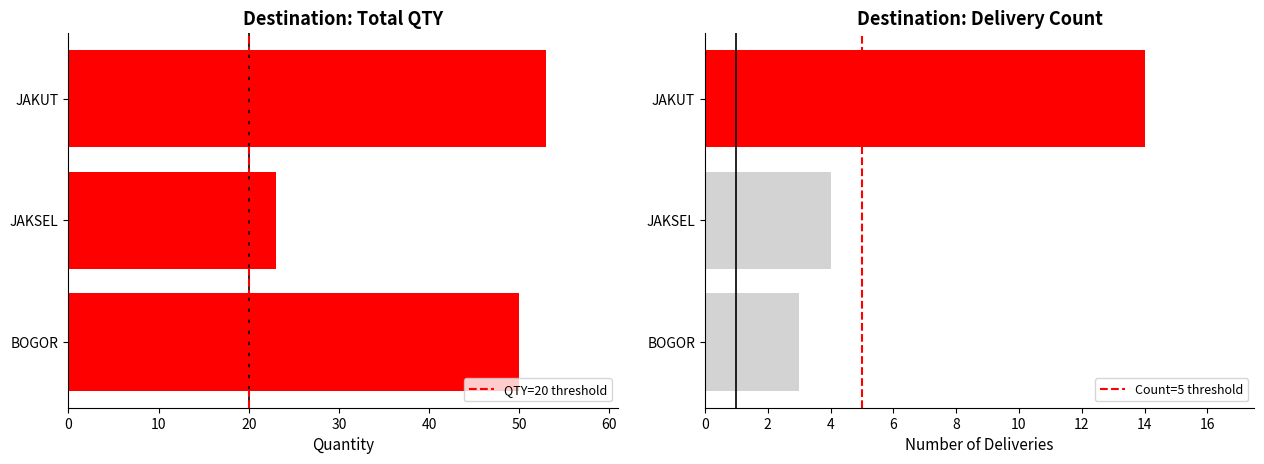

Where does the data first go above 6?

BOGOR